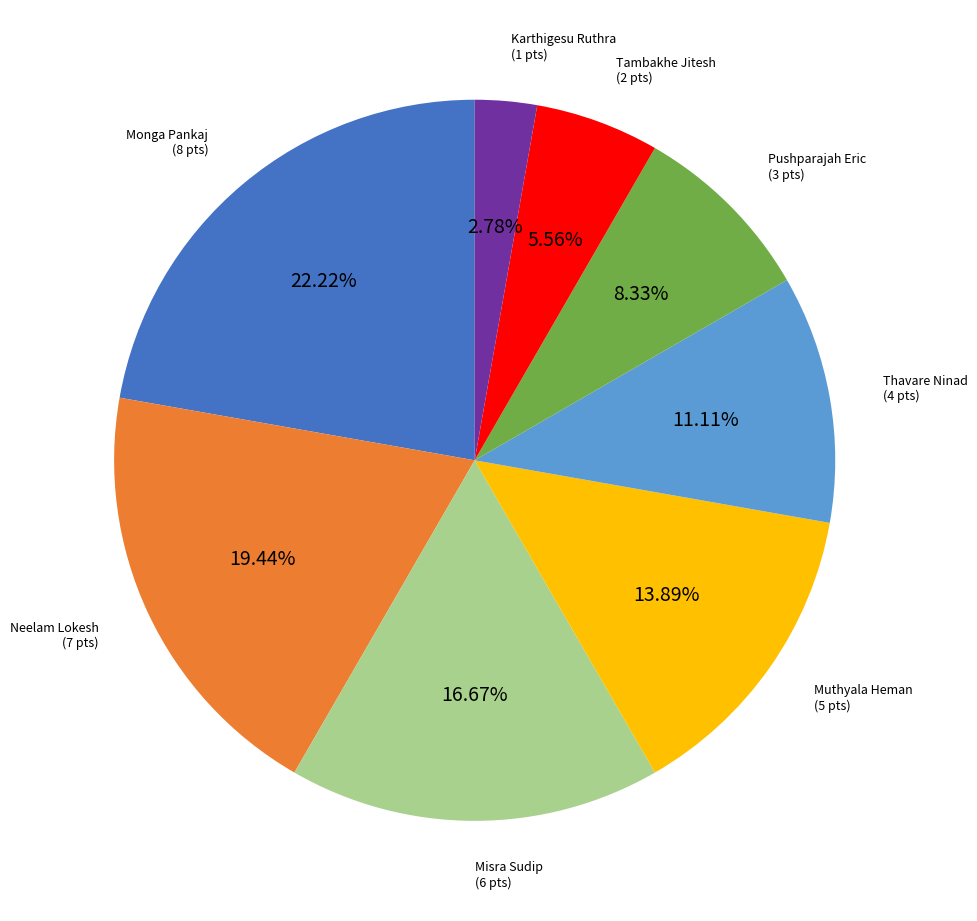

How many slices are in this pie chart?

8